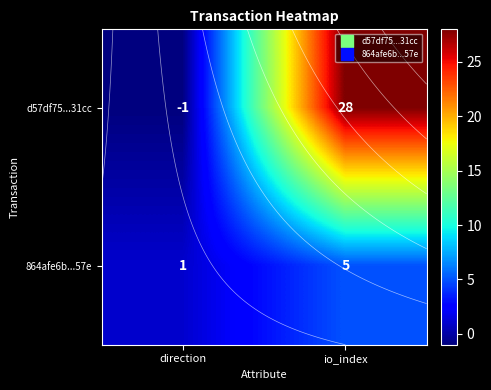

List the series in order of their overall mean, highest first.

d57df75...31cc, 864afe6b...57e